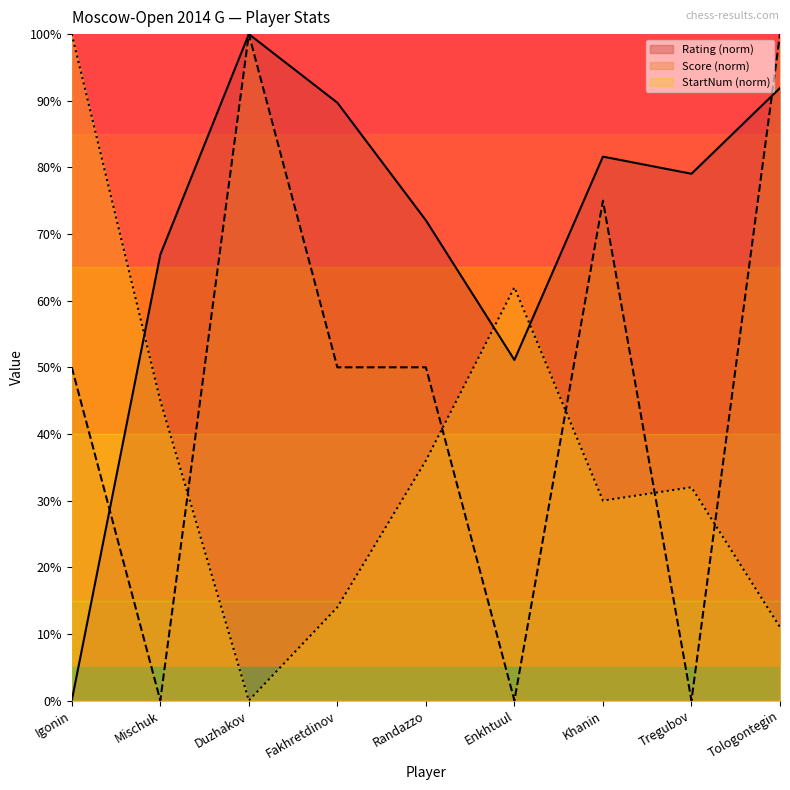

What are all the series names shown in the legend?

Rating (norm), Score (norm), StartNum (norm)